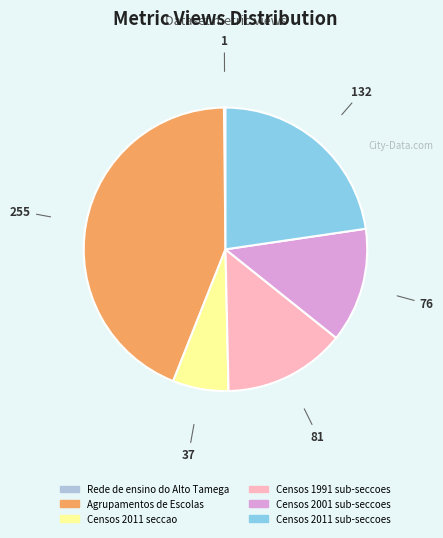

Is there a majority slice in this chart?

No